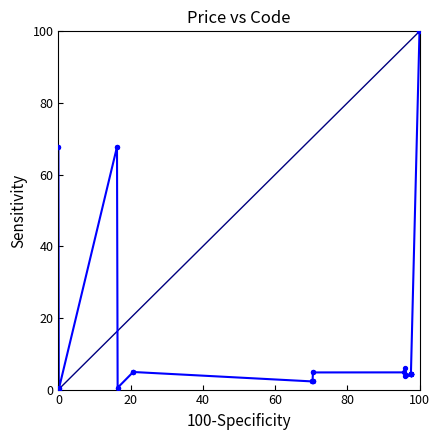

What is the maximum value shown in the chart?

100.0